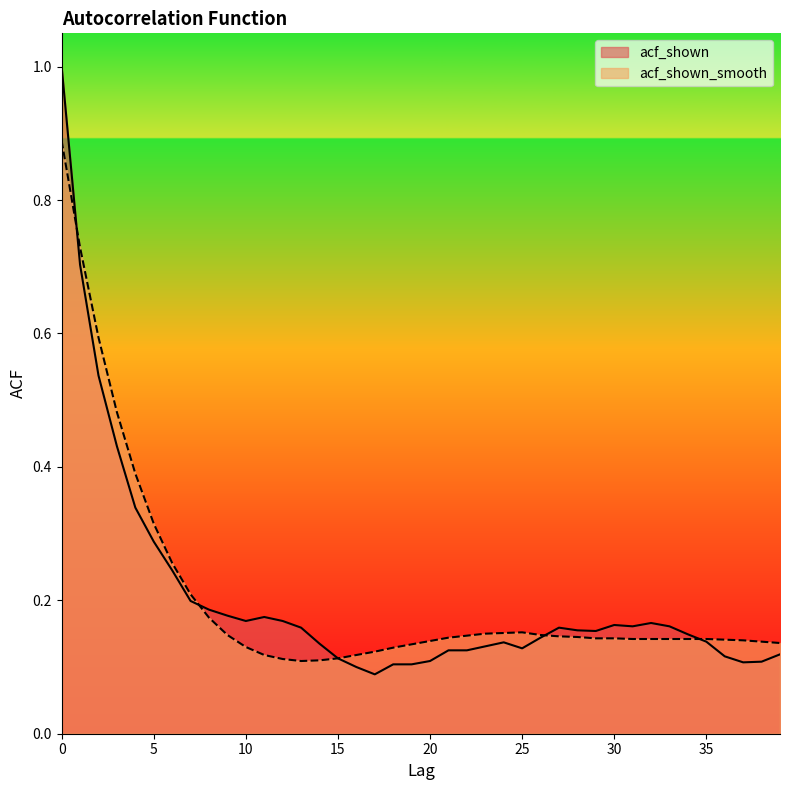

The value of acf_shown at 19 is 0.2. True or false?

False